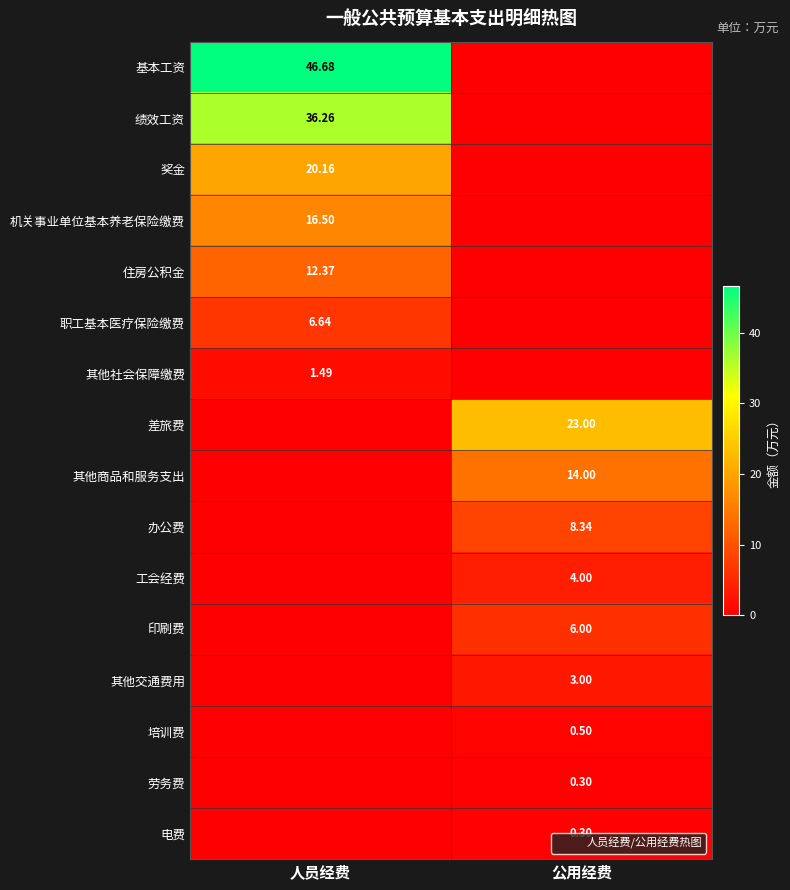

How many data points in 印刷费 are less than 6?

1